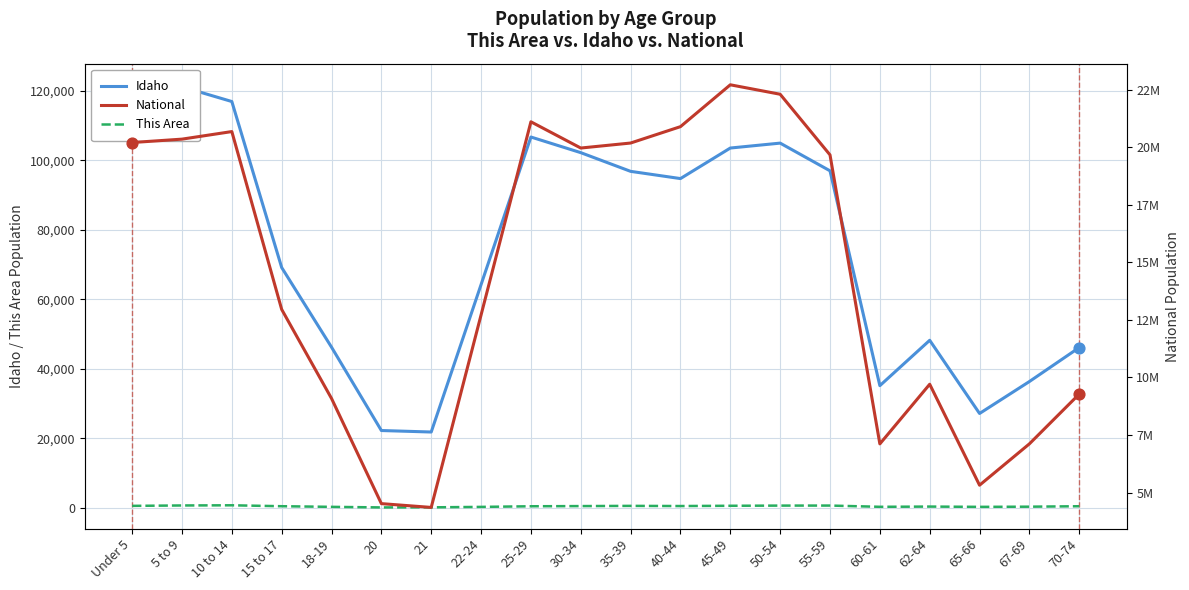

Which series contains the lowest Y value?

This Area